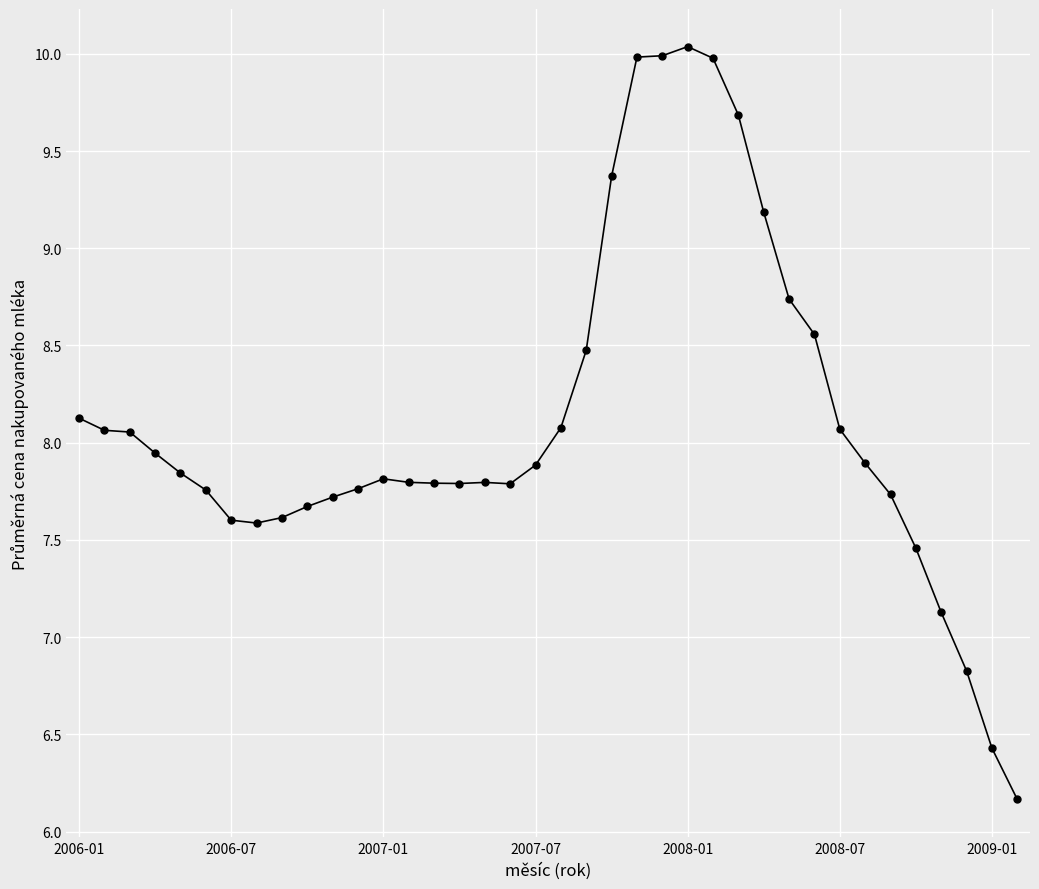

What is the difference between the second highest and second lowest values?

3.6